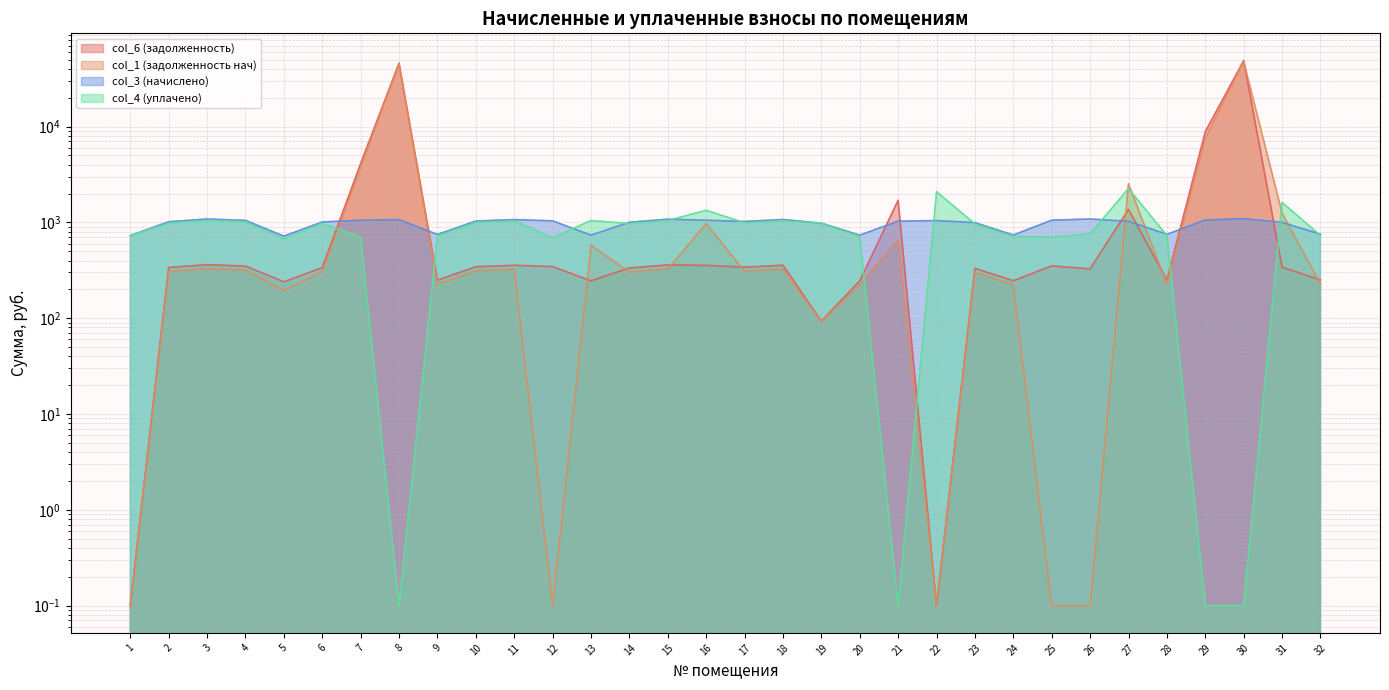

How many series are shown in this chart?

4